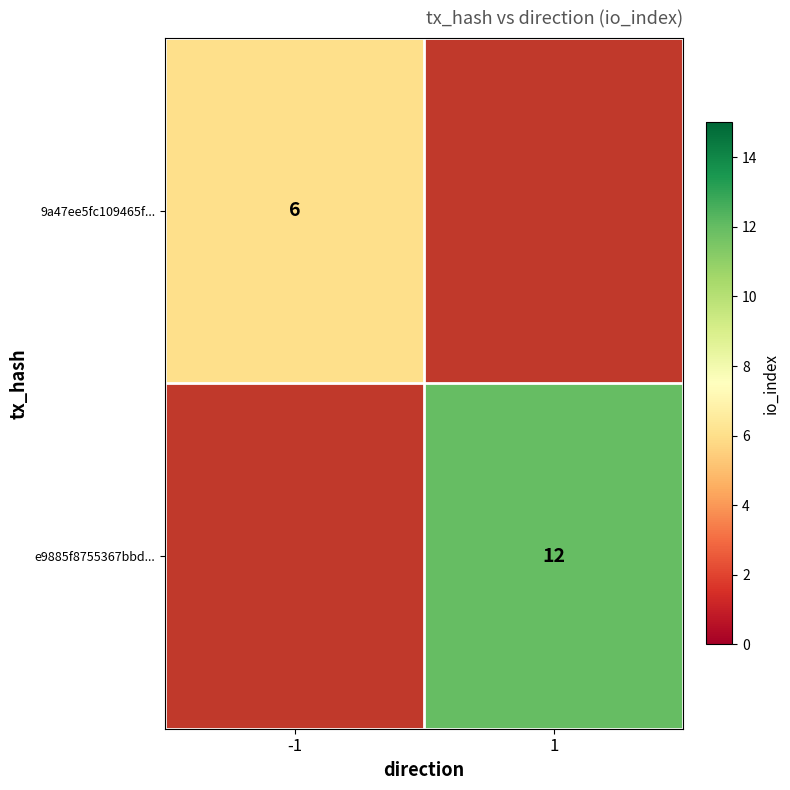

At how many categories does at least one series exceed 7?

1